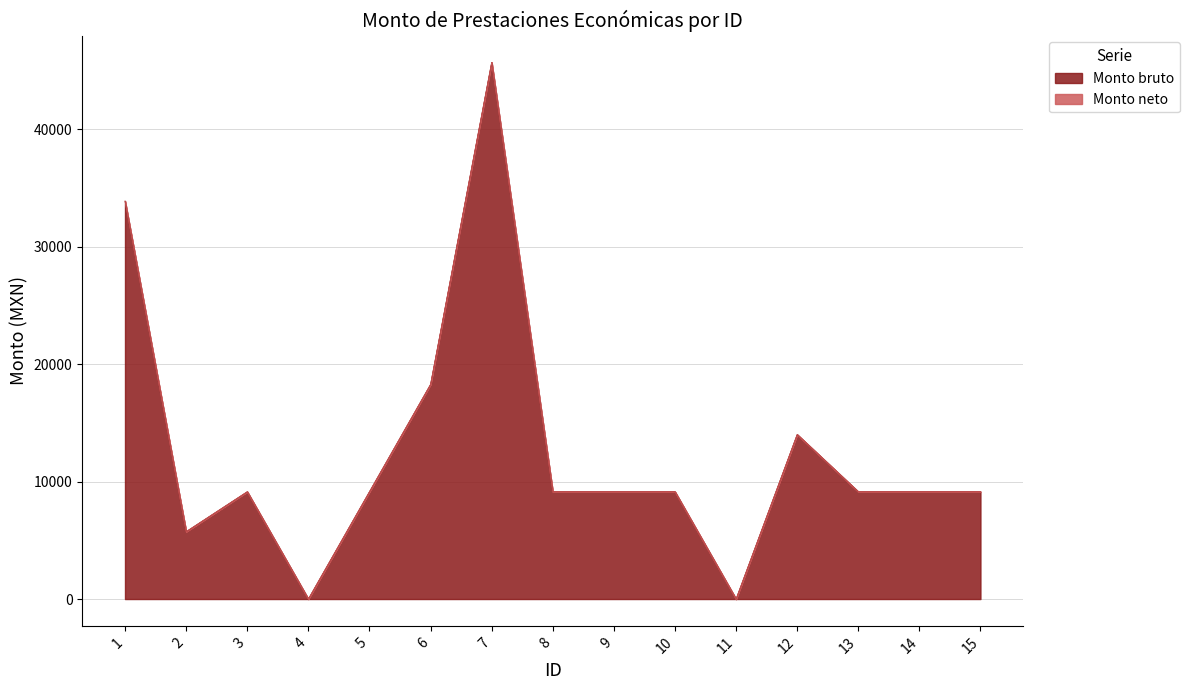

What is the change in value from 1 to 2?

-28162.5